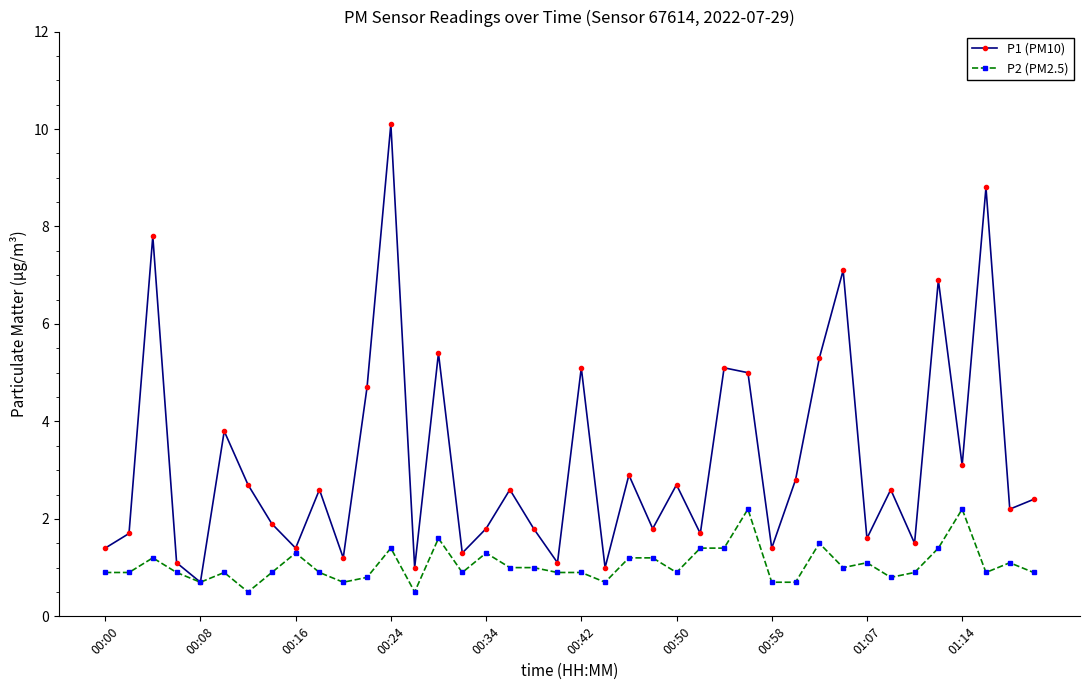

What is the value of the P1 (PM10) point at the 12th from the left?

4.7